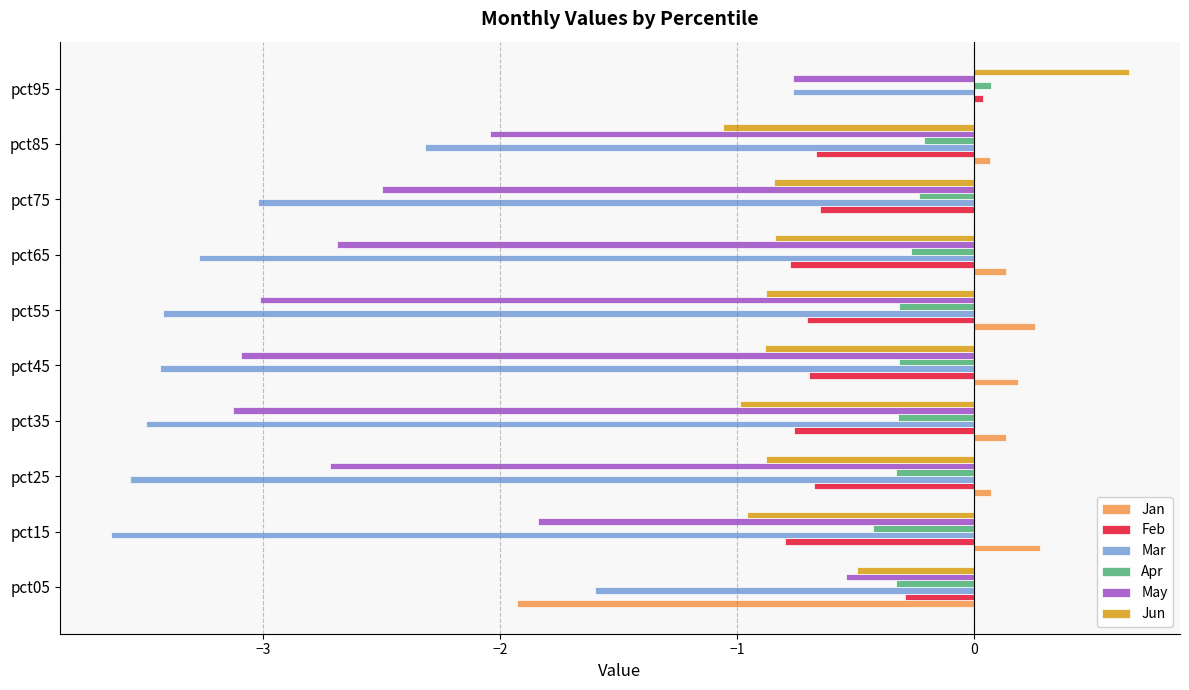

Read the Mar value at pct15.

-3.6